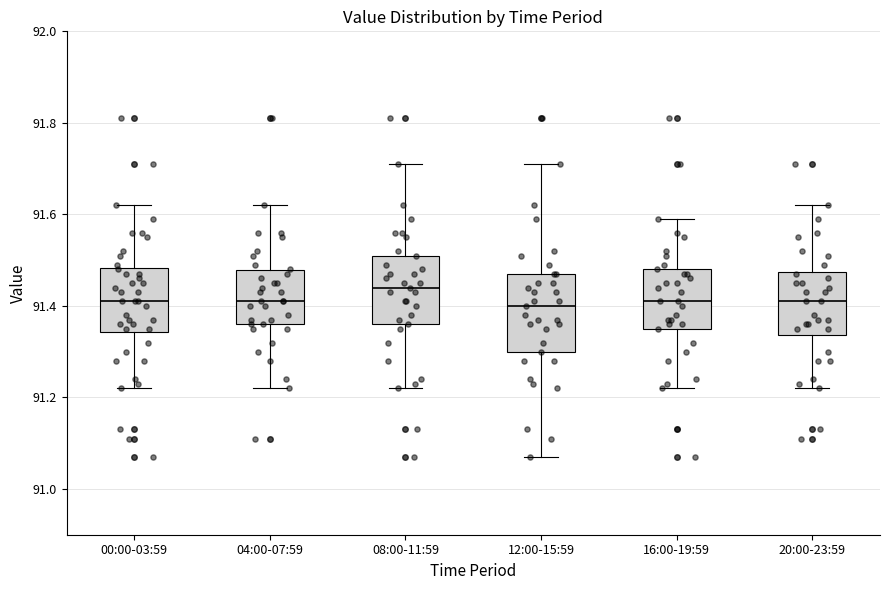

Where does the upper whisker of the box for 12:00-15:59 end on the y-axis? The values are not printed on the chart, so give them approximately, as read against the axis.

91.72